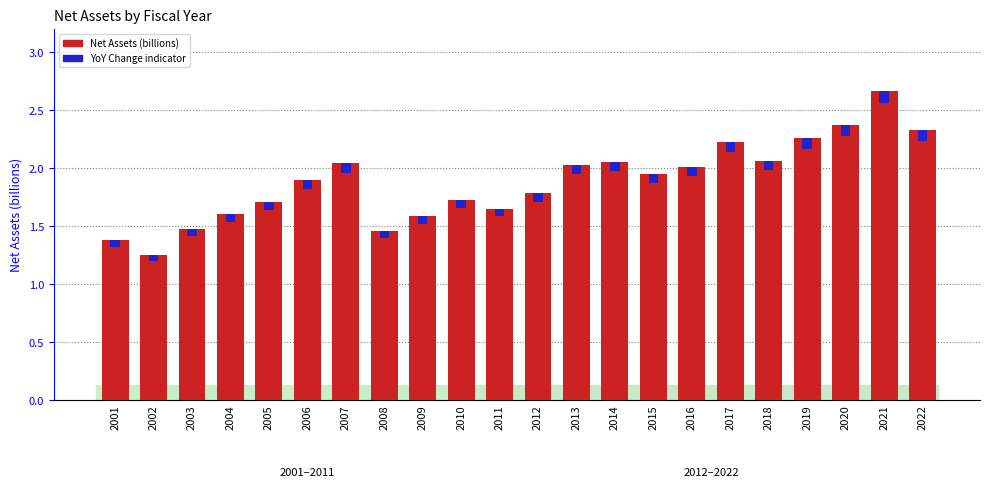

At which label does Net Assets (billions) reach its minimum?

2002